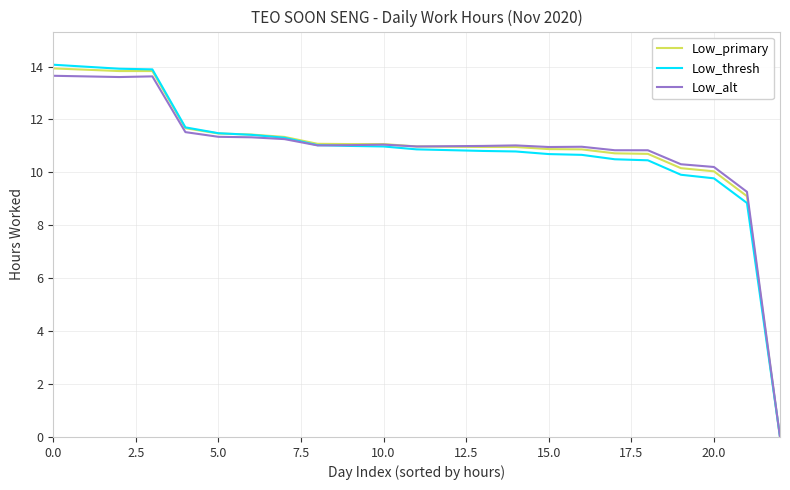

How many series are shown in this chart?

3